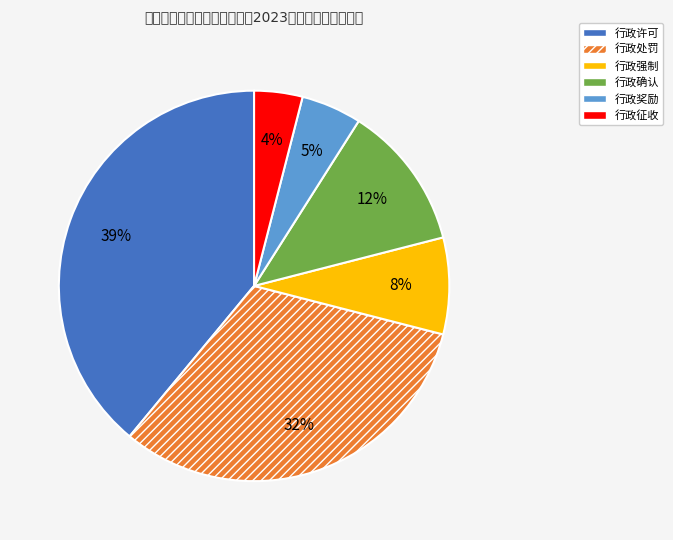

Is it true that 行政处罚 is 32% of the pie?

True